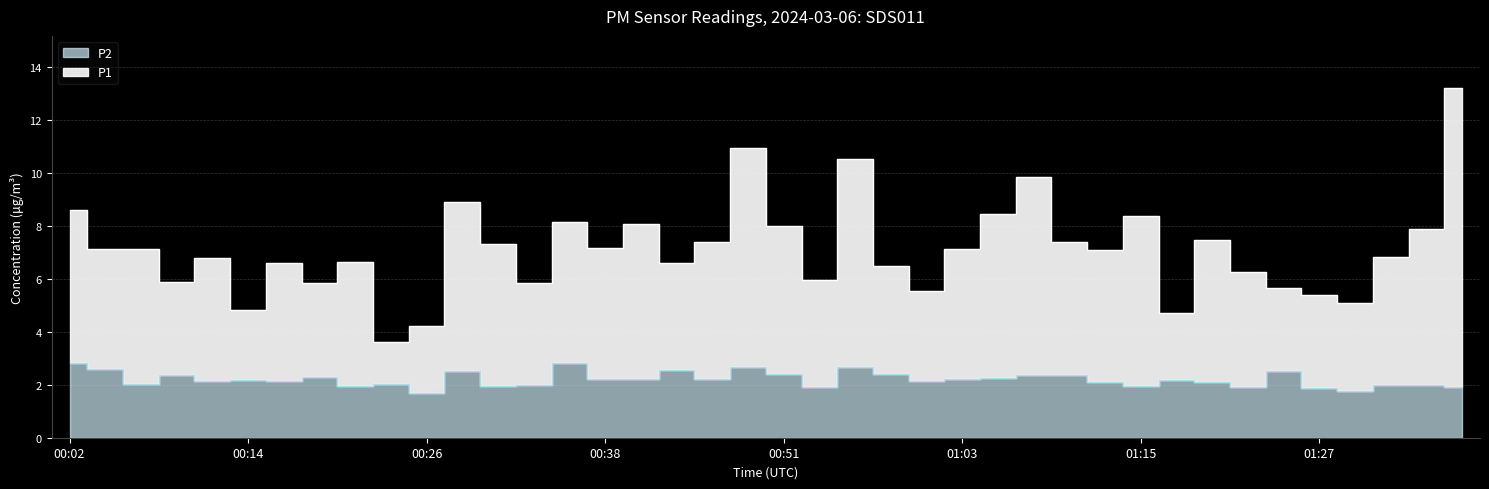

What position from the right is 00:56?

18